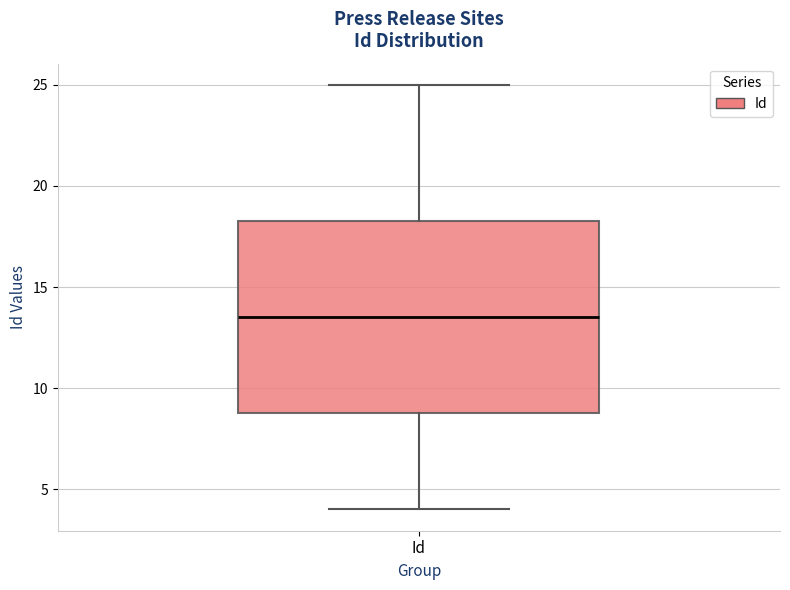

Transcribe this box plot: give where the median line is, the range the box spans, and where the two whiskers end, as read against the y-axis. The values are not printed on the chart, so give them approximately, as read against the axis.

median 13.5, box 9.0 to 18.5, whiskers 4.0 to 25.0